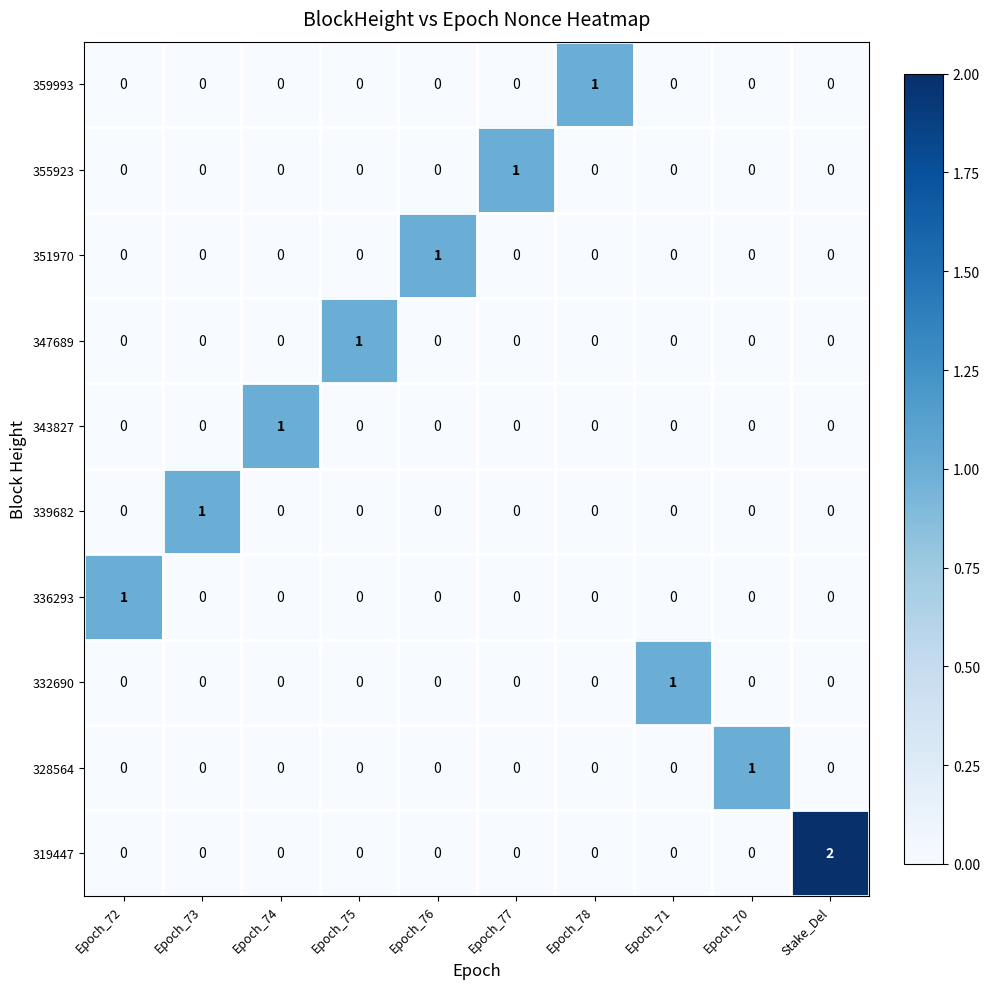

Which series has the largest total across all categories?

319447